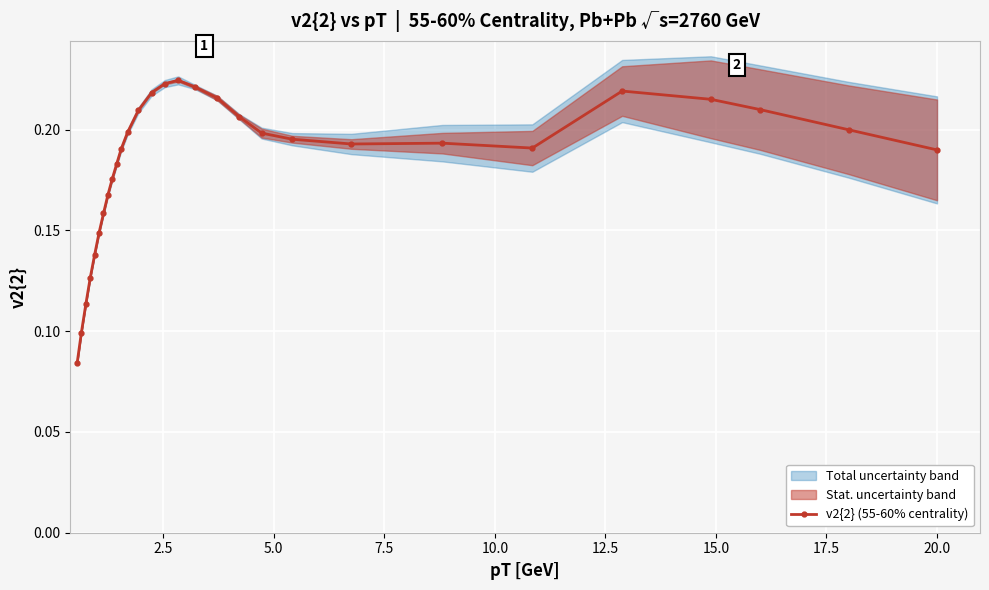

How many interior local peaks (higher than both neighbors) does the data have?

3